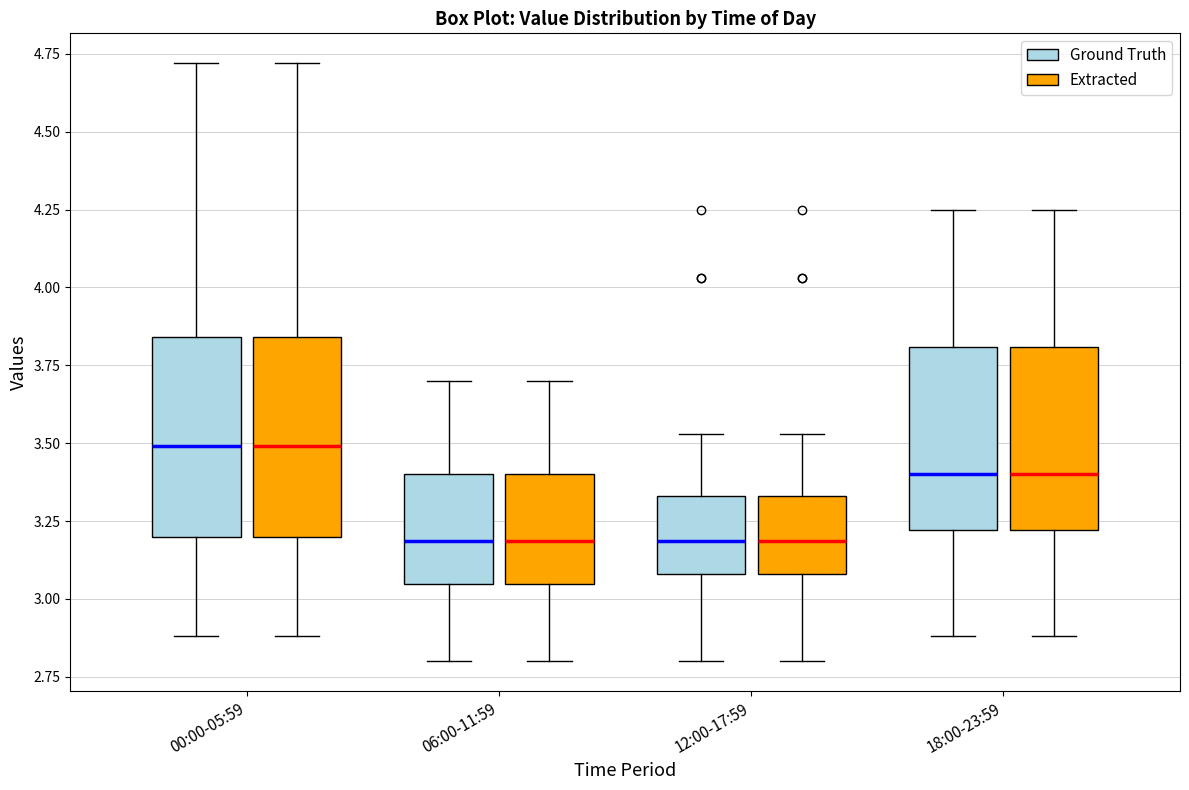

Reading left to right, transcribe this box plot: for each box, give where its median line is, the range the box spans, and where its two whiskers end, as read against the y-axis. The values are not printed on the chart, so give them approximately, as read against the axis.

00:00-05:59 (Ground Truth): median 3.50, box 3.20 to 3.85, whiskers 2.90 to 4.70
00:00-05:59 (Extracted): median 3.50, box 3.20 to 3.85, whiskers 2.90 to 4.70
06:00-11:59 (Ground Truth): median 3.20, box 3.05 to 3.40, whiskers 2.80 to 3.70
06:00-11:59 (Extracted): median 3.20, box 3.05 to 3.40, whiskers 2.80 to 3.70
12:00-17:59 (Ground Truth): median 3.20, box 3.10 to 3.35, whiskers 2.80 to 3.55
12:00-17:59 (Extracted): median 3.20, box 3.10 to 3.35, whiskers 2.80 to 3.55
18:00-23:59 (Ground Truth): median 3.40, box 3.20 to 3.80, whiskers 2.90 to 4.25
18:00-23:59 (Extracted): median 3.40, box 3.20 to 3.80, whiskers 2.90 to 4.25